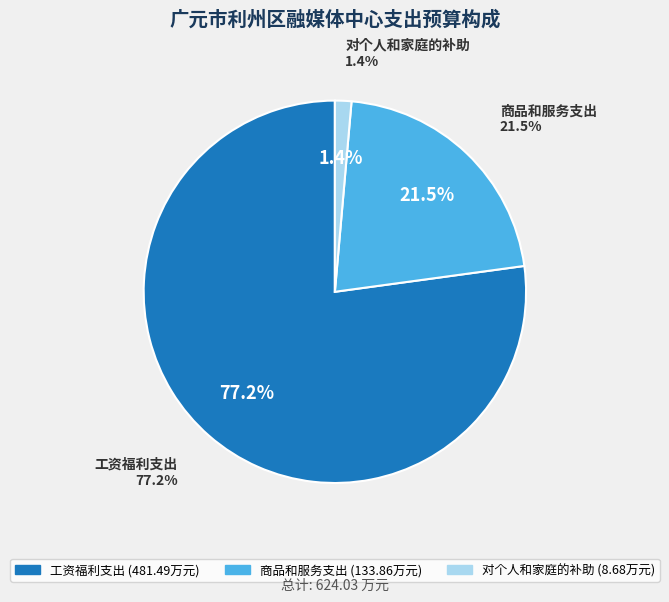

What percentage is the 工资福利支出 slice, to the nearest percent?

77%